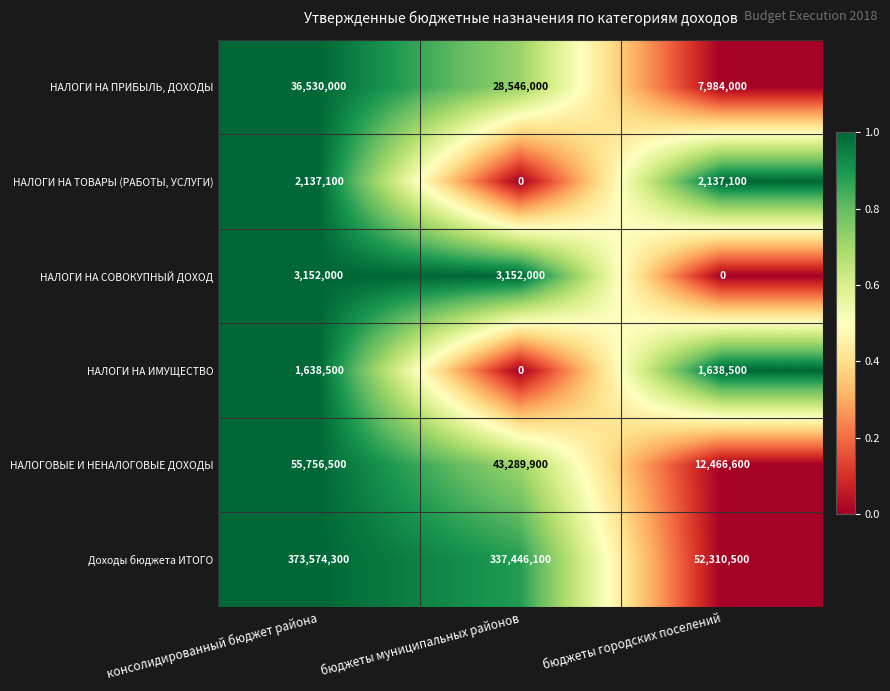

What is the maximum value shown in the chart?

373574300